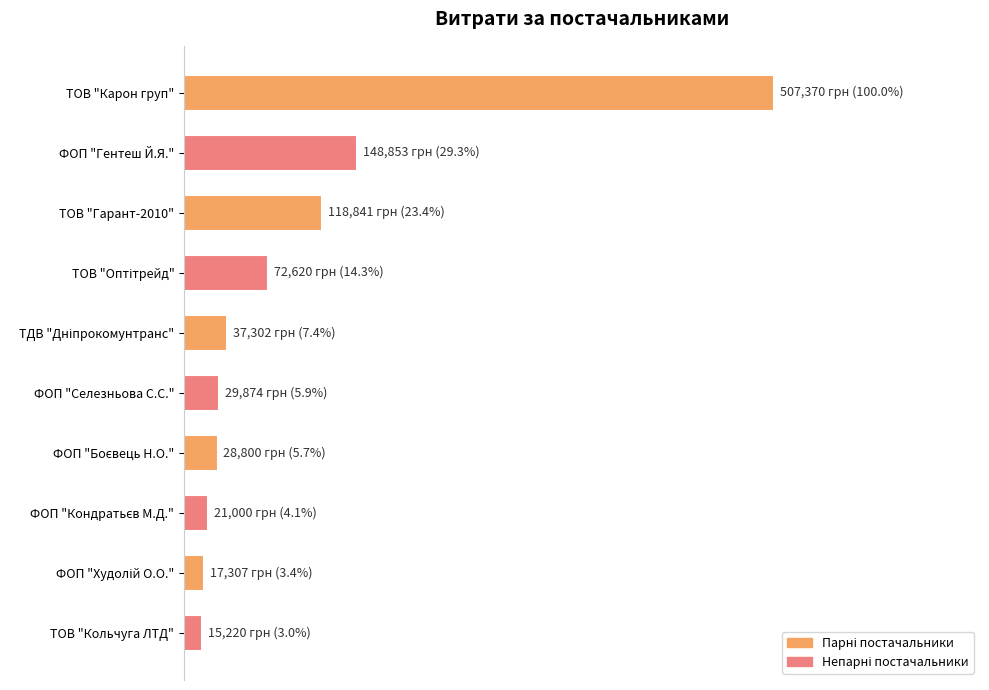

What is the smallest value displayed?

15220.0